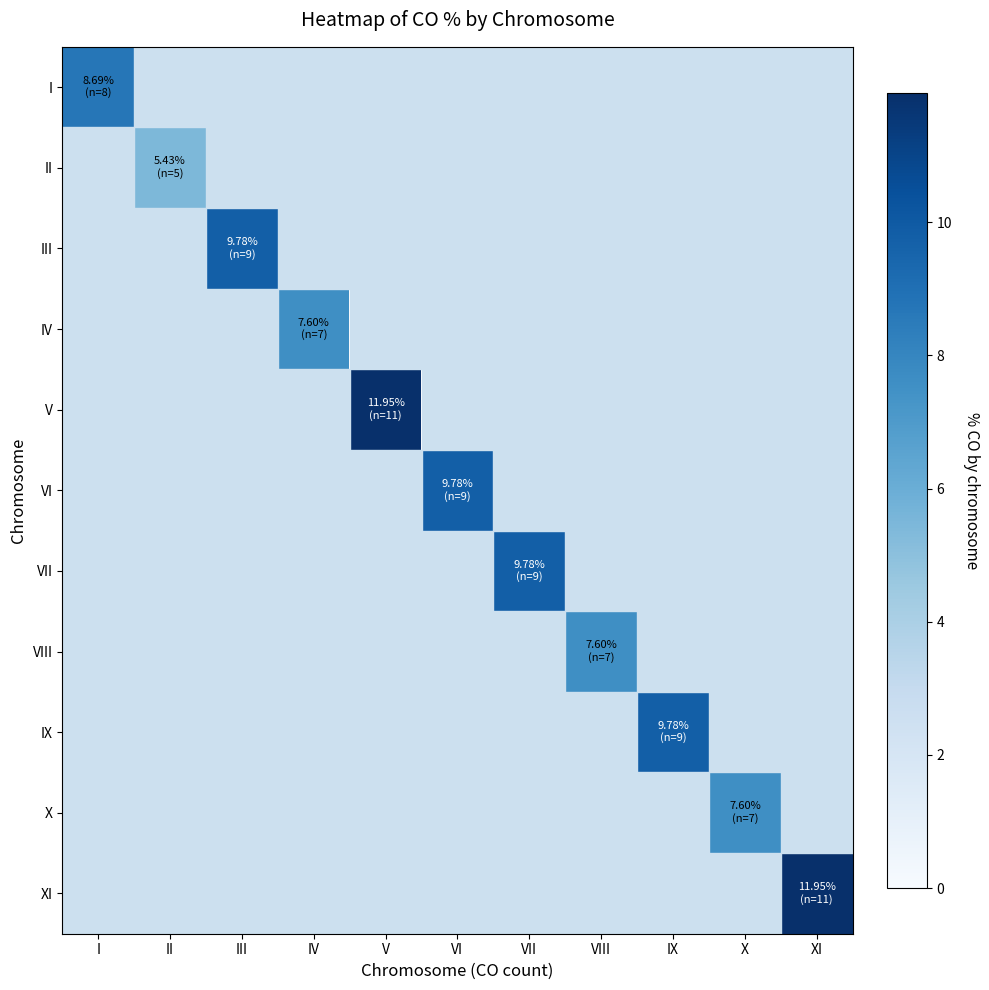

How many values in VIII are above zero?

1